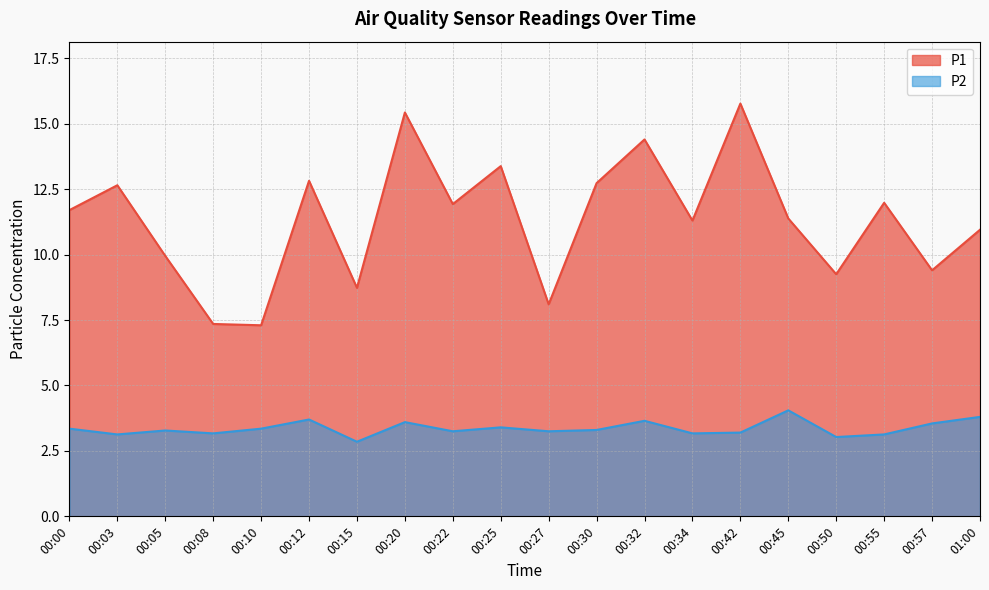

Is it true that P1 equals 2.7 at 00:03?

False